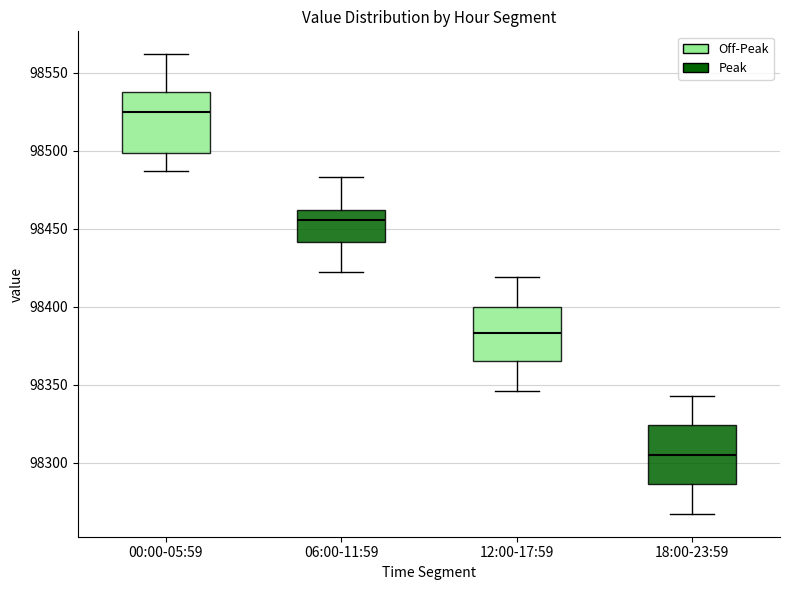

Where does the median line of the box for 00:00-05:59 sit on the y-axis? The values are not printed on the chart, so give them approximately, as read against the axis.

98525